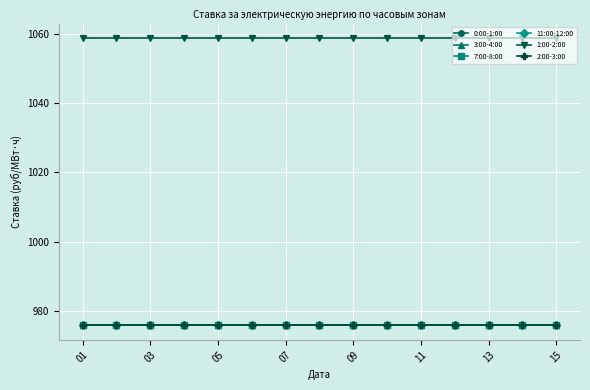

Is this an area chart (filled region under the line)?

No